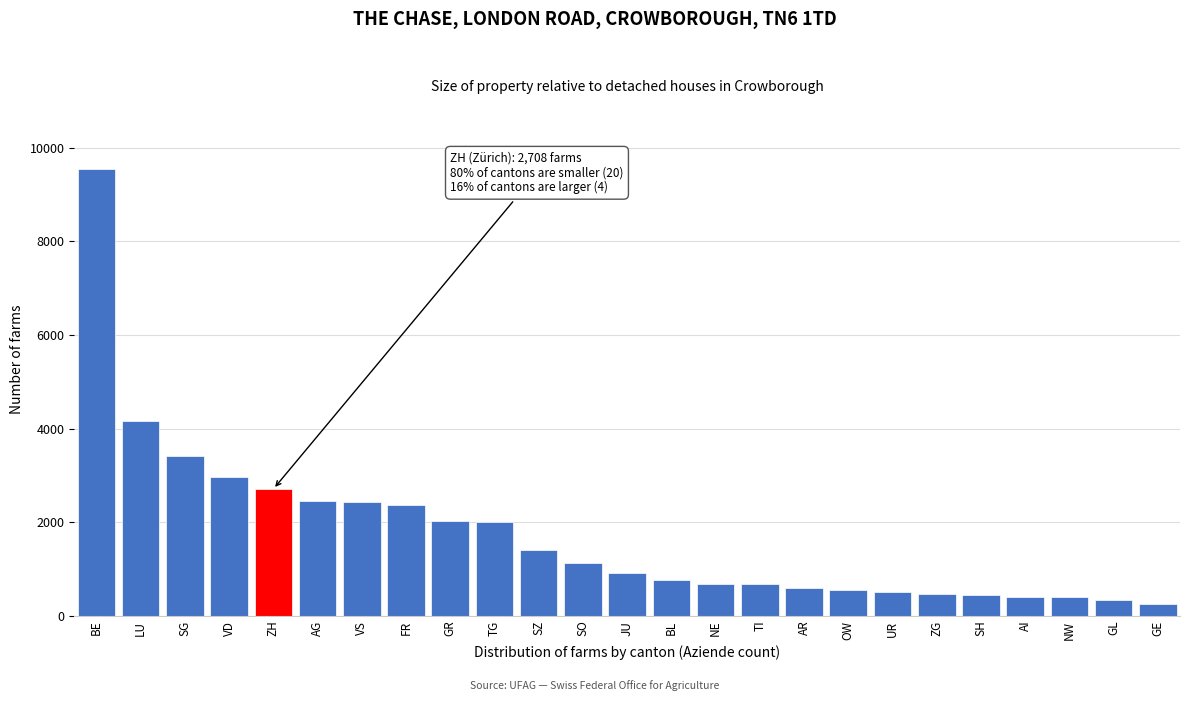

At which label is the value closest to 4895?

LU